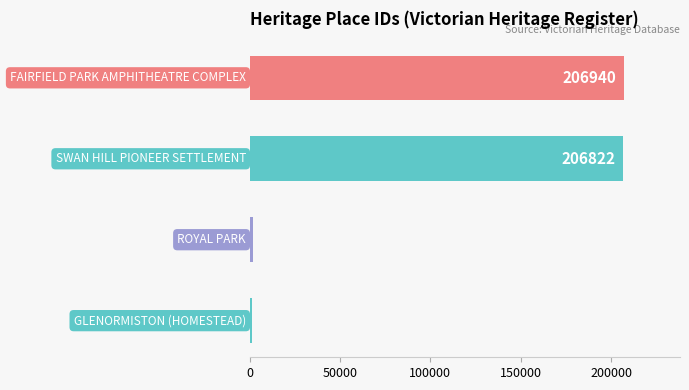

What is the maximum value shown in the chart?

206940